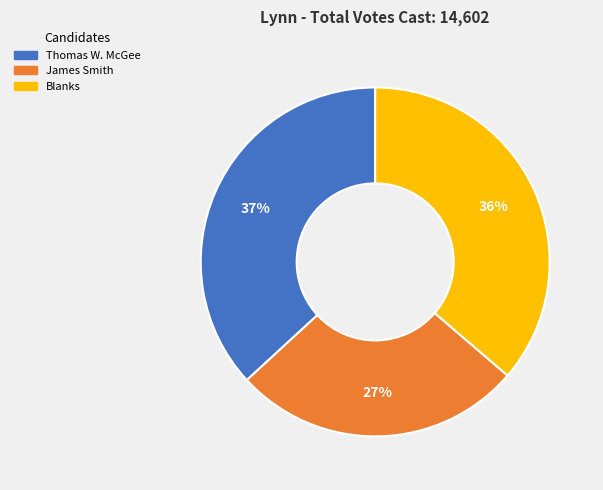

Does any single category account for the majority?

No